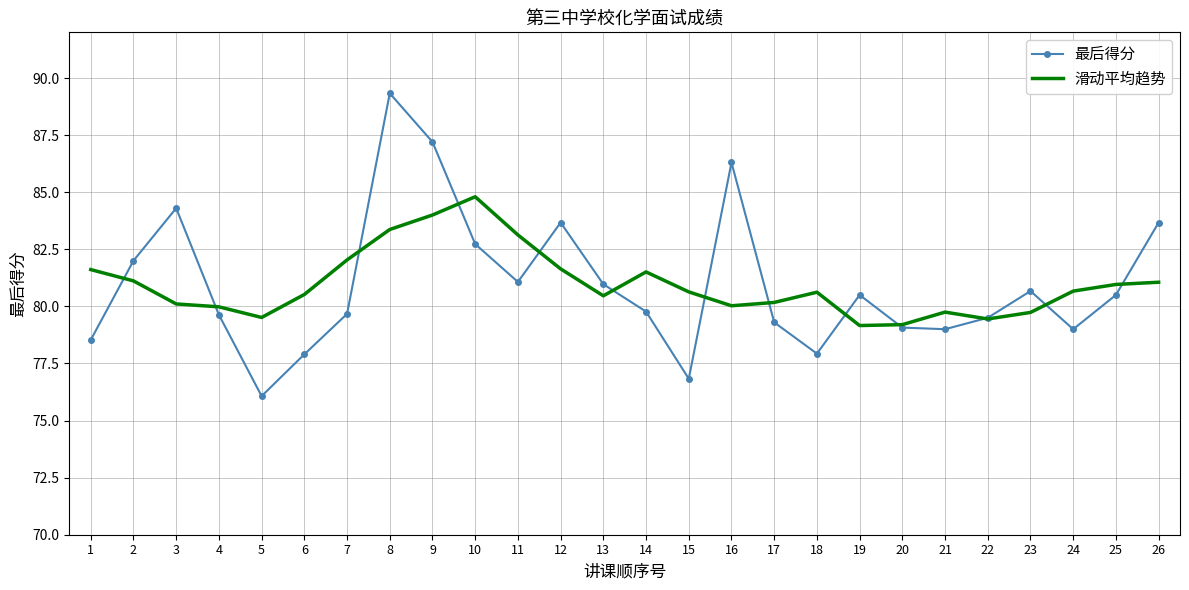

What is the difference between the 滑动平均趋势 values at 6 and 23?

0.8